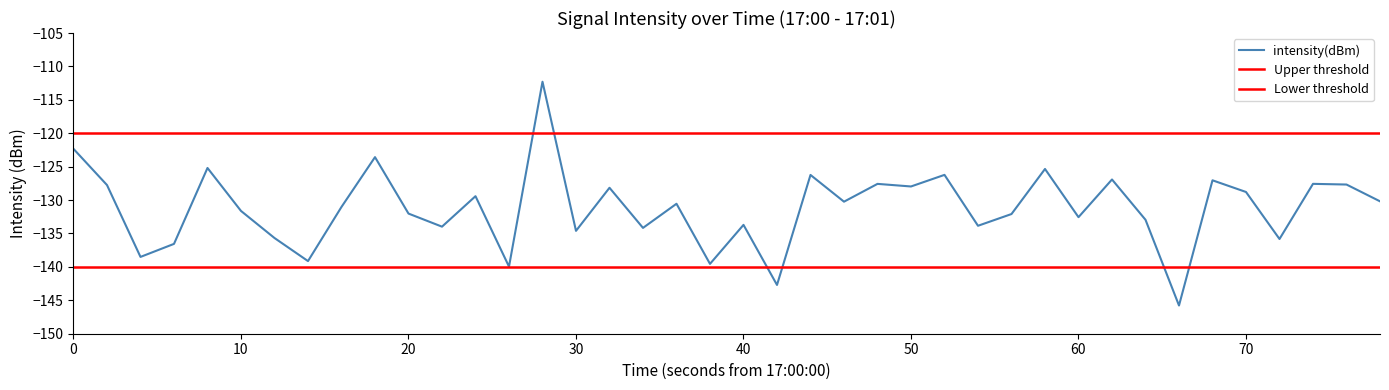

What is the sum of all values?

-5247.3